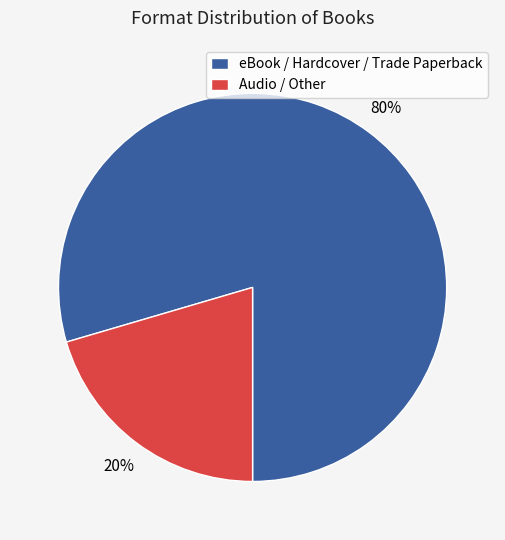

Rank the categories by value from lowest to highest.

Audio / Other, eBook / Hardcover / Trade Paperback